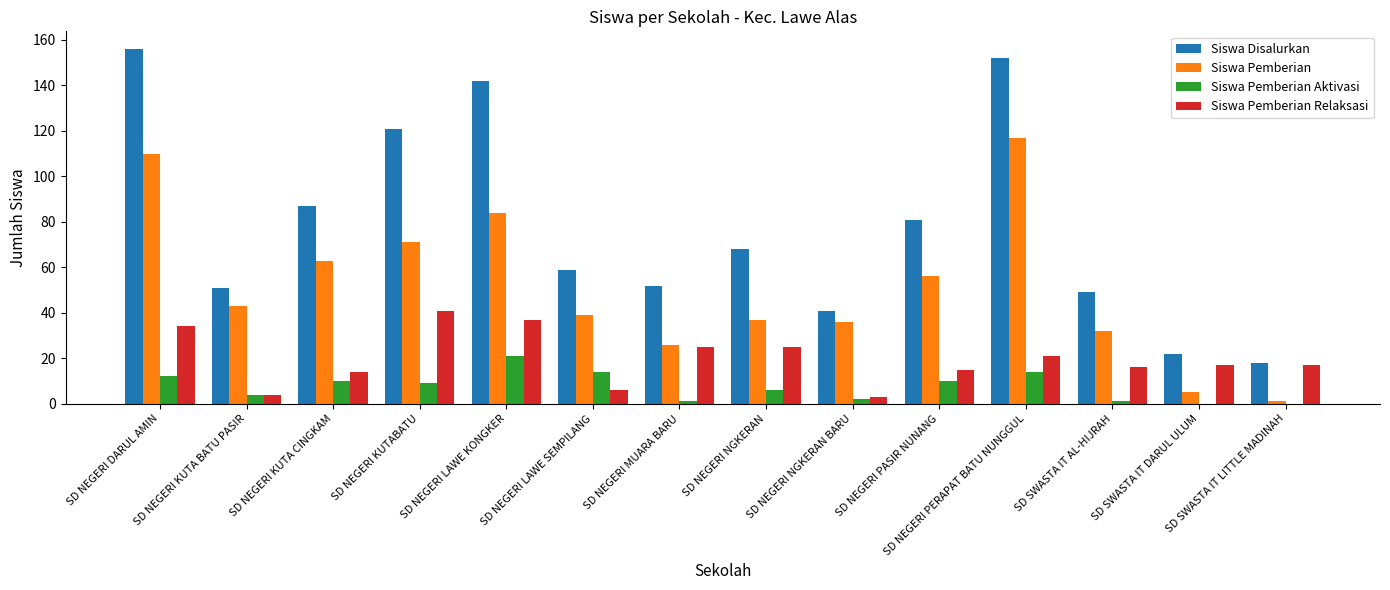

Is it true that Siswa Pemberian Relaksasi equals 15 at SD NEGERI PASIR NUNANG?

True